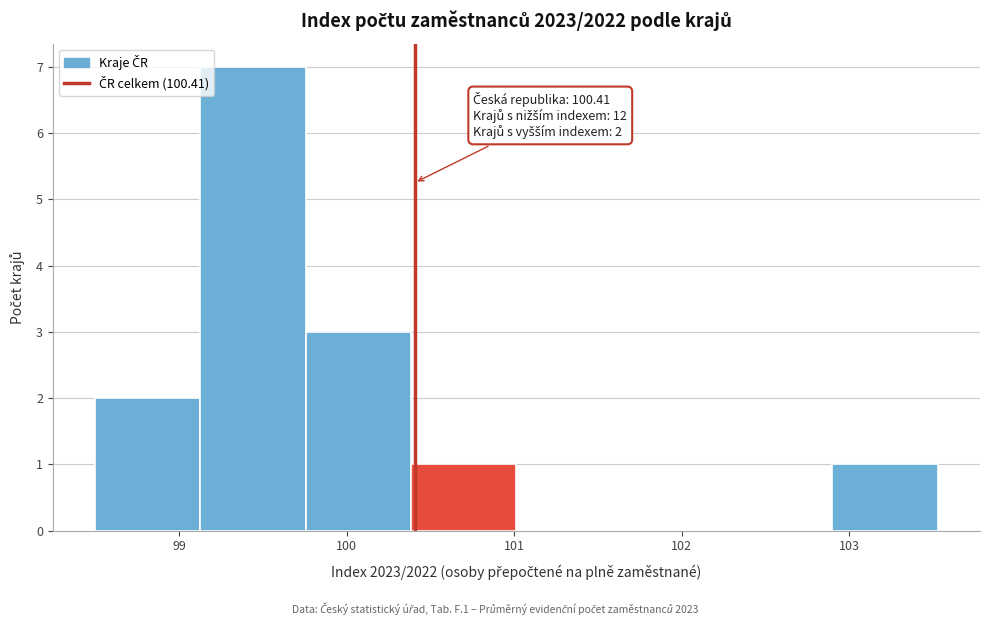

Which range on the x-axis has the tallest bar?

99.1 to 99.8